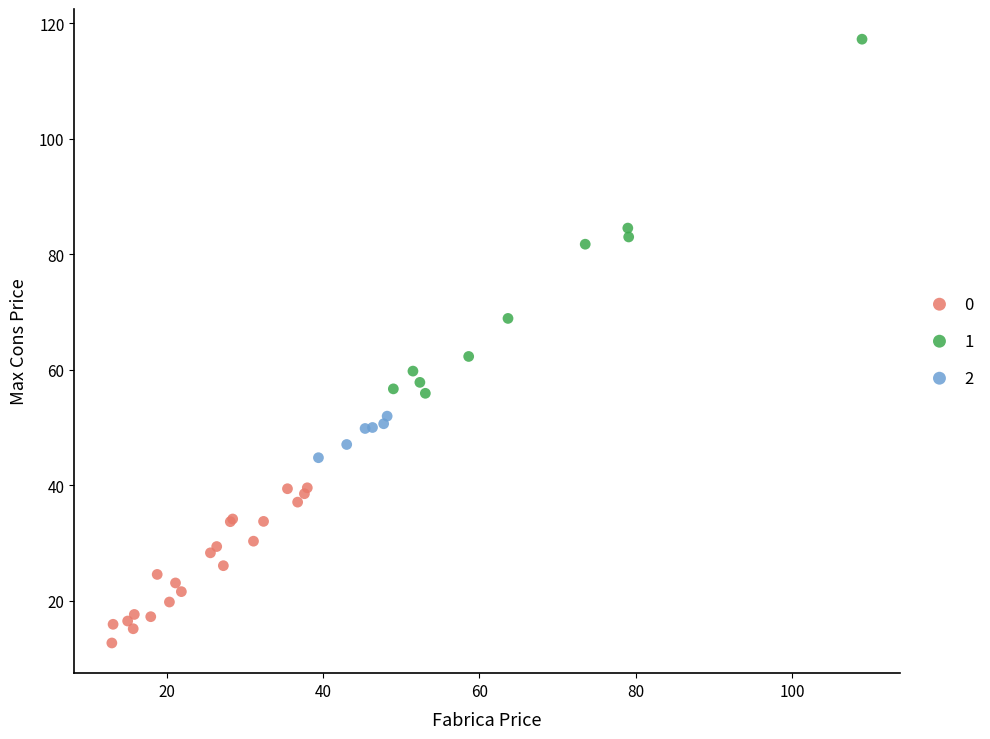

What are all the series names shown in the legend?

0, 1, 2